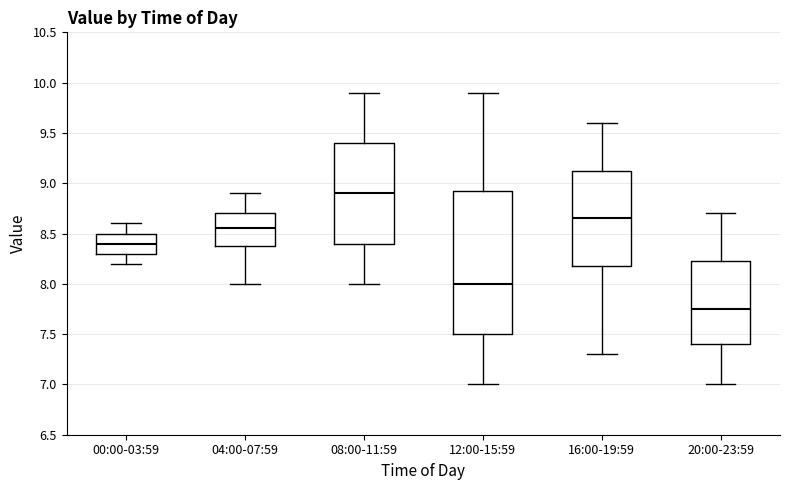

Reading left to right, transcribe this box plot: for each box, give where its median line is, the range the box spans, and where its two whiskers end, as read against the y-axis. The values are not printed on the chart, so give them approximately, as read against the axis.

00:00-03:59: median 8.40, box 8.30 to 8.50, whiskers 8.20 to 8.60
04:00-07:59: median 8.55, box 8.40 to 8.70, whiskers 8.00 to 8.90
08:00-11:59: median 8.90, box 8.40 to 9.40, whiskers 8.00 to 9.90
12:00-15:59: median 8.00, box 7.50 to 8.95, whiskers 7.00 to 9.90
16:00-19:59: median 8.65, box 8.20 to 9.15, whiskers 7.30 to 9.60
20:00-23:59: median 7.75, box 7.40 to 8.25, whiskers 7.00 to 8.70